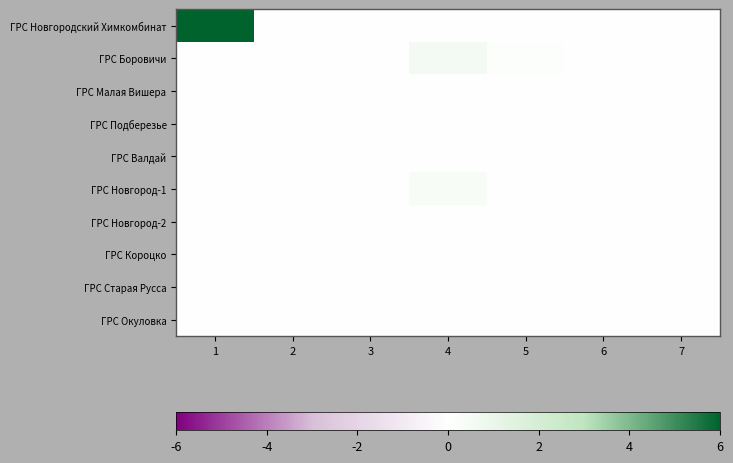

Reading right to left, extract all data points from this chart.

ГРС Новгородский Химкомбинат: 7=0.0	6=0.0	5=0.0	4=0.0	3=0.0	2=0.0	1=6.0
ГРС Боровичи: 7=0.0	6=0.0	5=0.1	4=0.5	3=0.0	2=0.0	1=0.0
ГРС Малая Вишера: 7=0.0	6=0.0	5=0.0	4=0.0	3=0.0	2=0.0	1=0.0
ГРС Подберезье: 7=0.0	6=0.0	5=0.0	4=0.0	3=0.0	2=0.0	1=0.0
ГРС Валдай: 7=0.0	6=0.0	5=0.0	4=0.0	3=0.0	2=0.0	1=0.0
ГРС Новгород-1: 7=0.0	6=0.0	5=0.0	4=0.4	3=0.0	2=0.0	1=0.0
ГРС Новгород-2: 7=0.0	6=0.0	5=0.0	4=0.0	3=0.0	2=0.0	1=0.0
ГРС Короцко: 7=0.0	6=0.0	5=0.0	4=0.0	3=0.0	2=0.0	1=0.0
ГРС Старая Русса: 7=0.0	6=0.0	5=0.0	4=0.0	3=0.0	2=0.0	1=0.0
ГРС Окуловка: 7=0.0	6=0.0	5=0.0	4=0.0	3=0.0	2=0.0	1=0.0